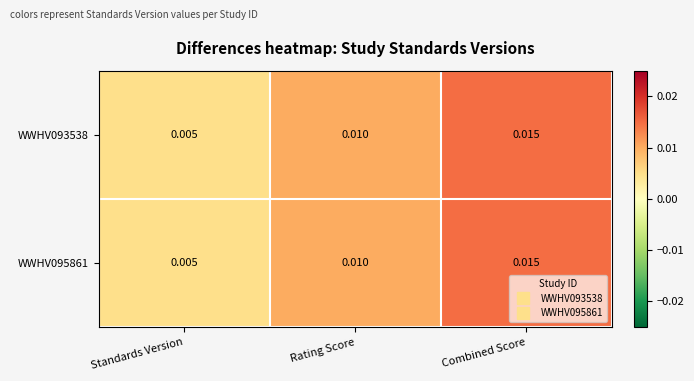

Which label corresponds to the largest value in the chart?

Combined Score